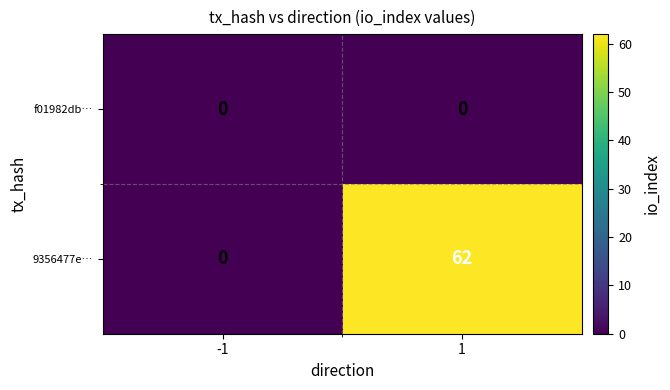

What is the approximate value of 9356477e… at 1?

62